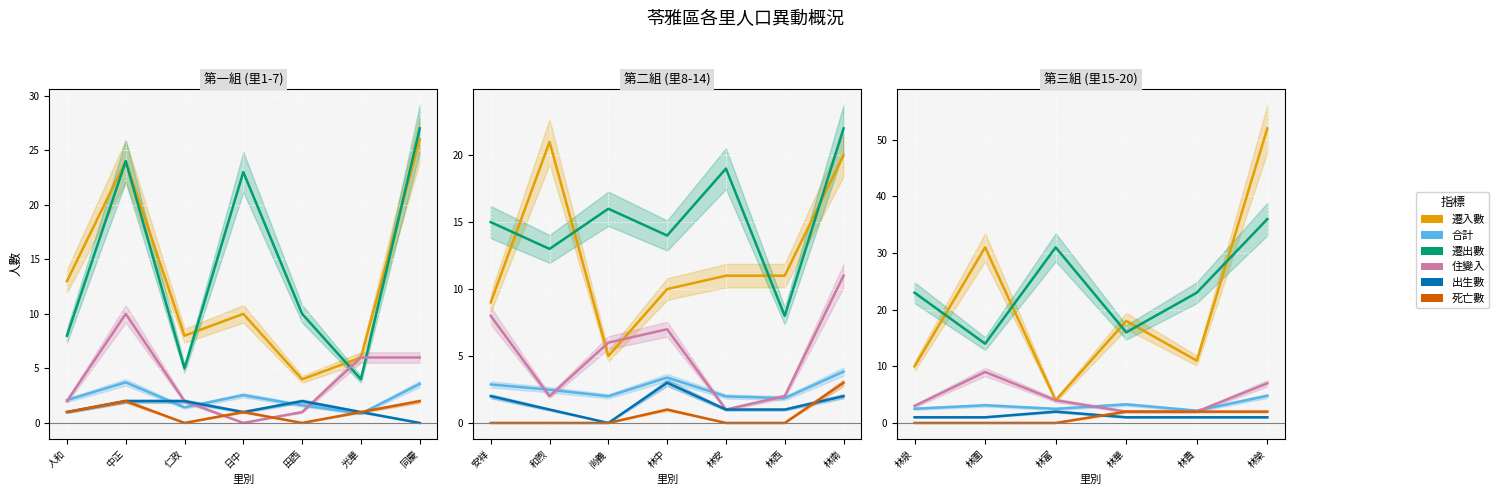

Is the value of 住變入 at 人和 greater than the value of 合計 at 中正?

No